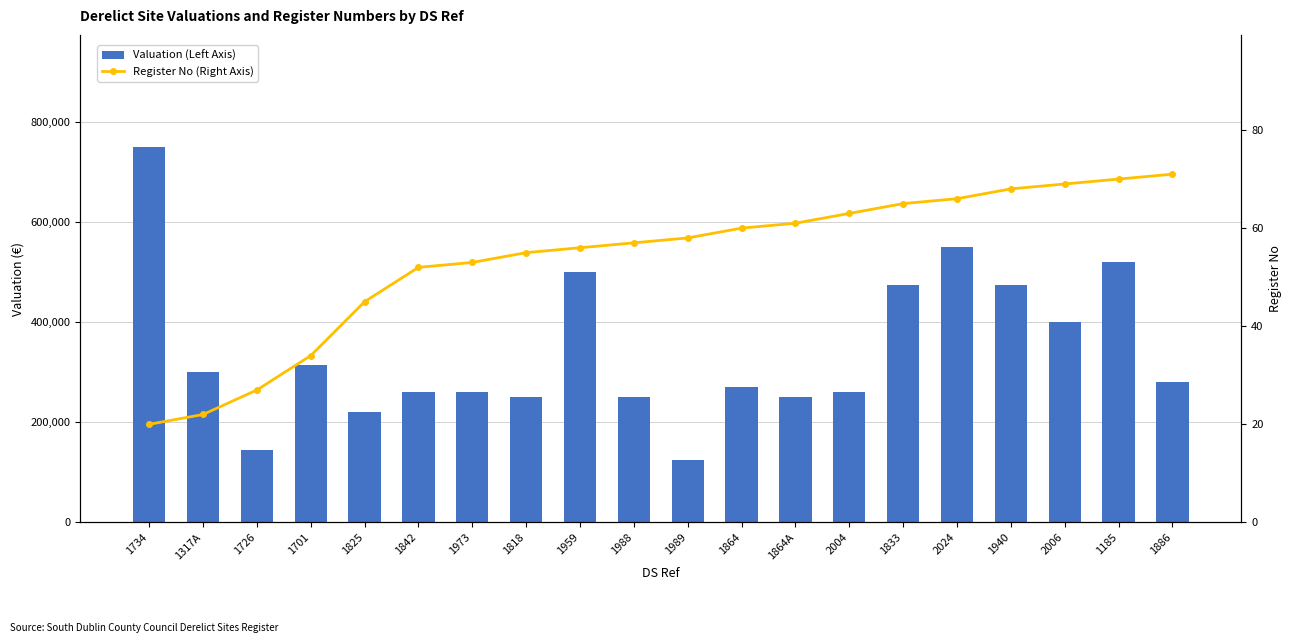

Reading left to right, what are all the values shown in this chart?

Valuation (Left Axis): 1734=750000	1317A=300000	1726=145000	1701=315000	1825=220000	1842=260000	1973=260000	1818=250000	1959=500000	1988=250000	1989=125000	1864=270000	1864A=250000	2004=260000	1833=475000	2024=550000	1940=475000	2006=400000	1185=520000	1886=280000
Register No (Right Axis): 1734=20	1317A=22	1726=27	1701=34	1825=45	1842=52	1973=53	1818=55	1959=56	1988=57	1989=58	1864=60	1864A=61	2004=63	1833=65	2024=66	1940=68	2006=69	1185=70	1886=71